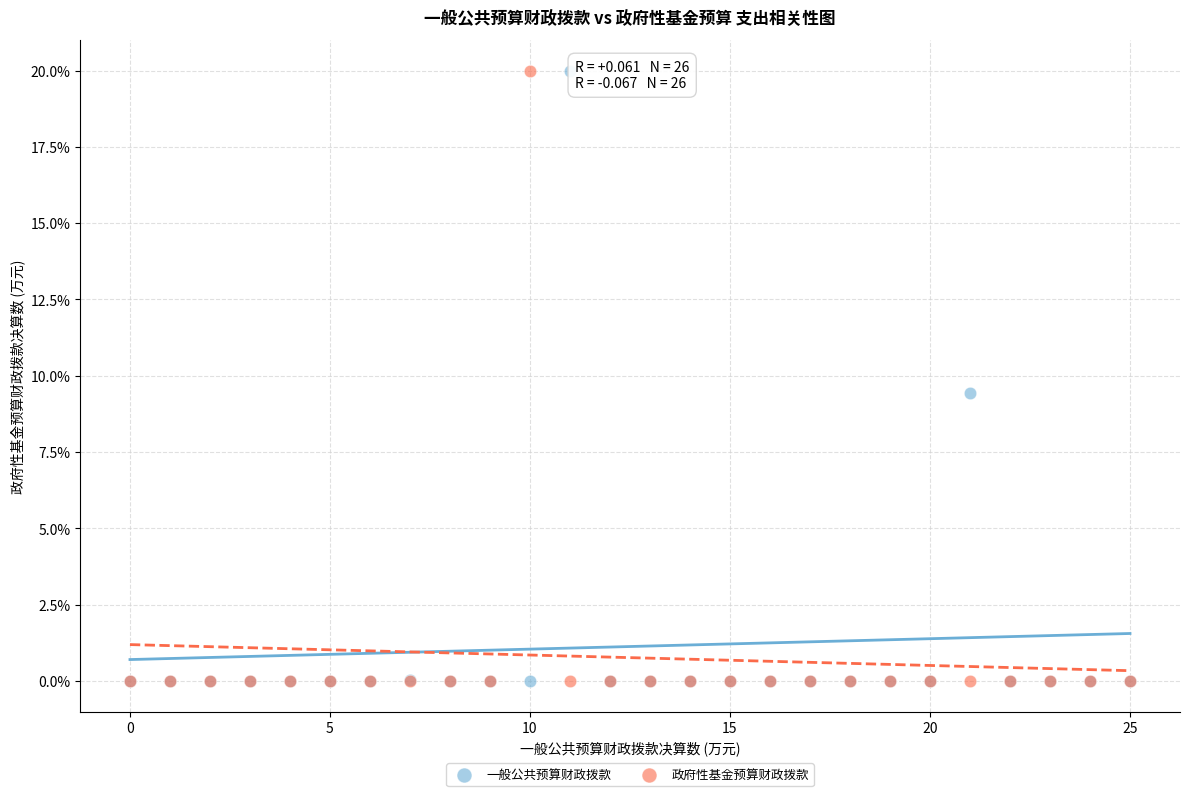

What are all the series names shown in the legend?

一般公共预算财政拨款, 政府性基金预算财政拨款